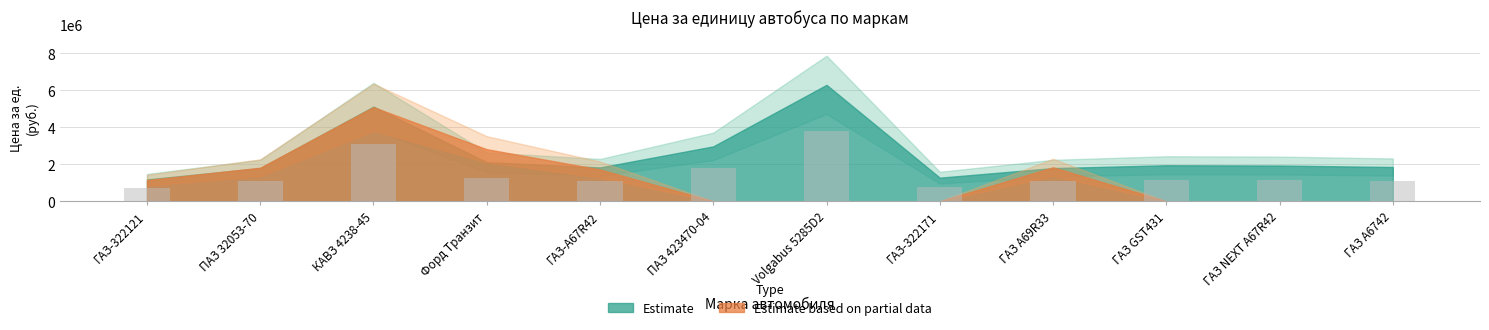

At which label does the data first exceed 1158008?

КАВЗ 4238-45